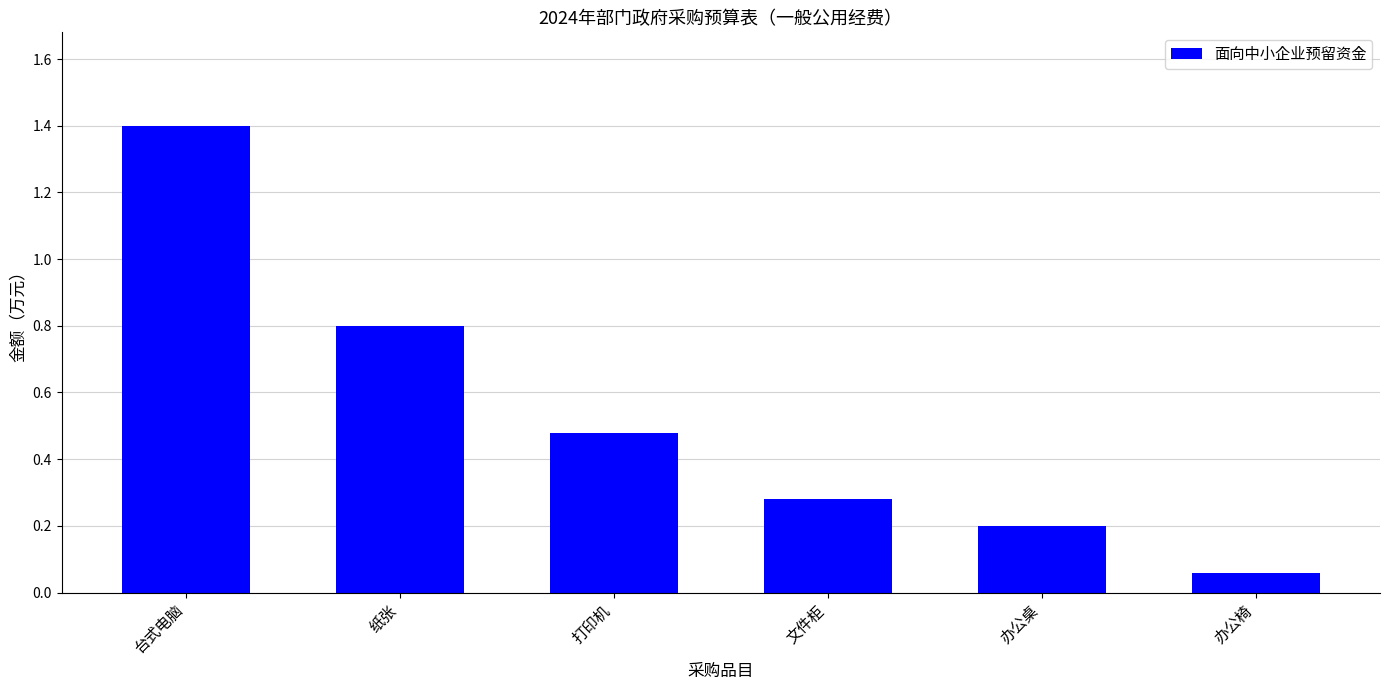

Which label corresponds to the largest value in the chart?

台式电脑